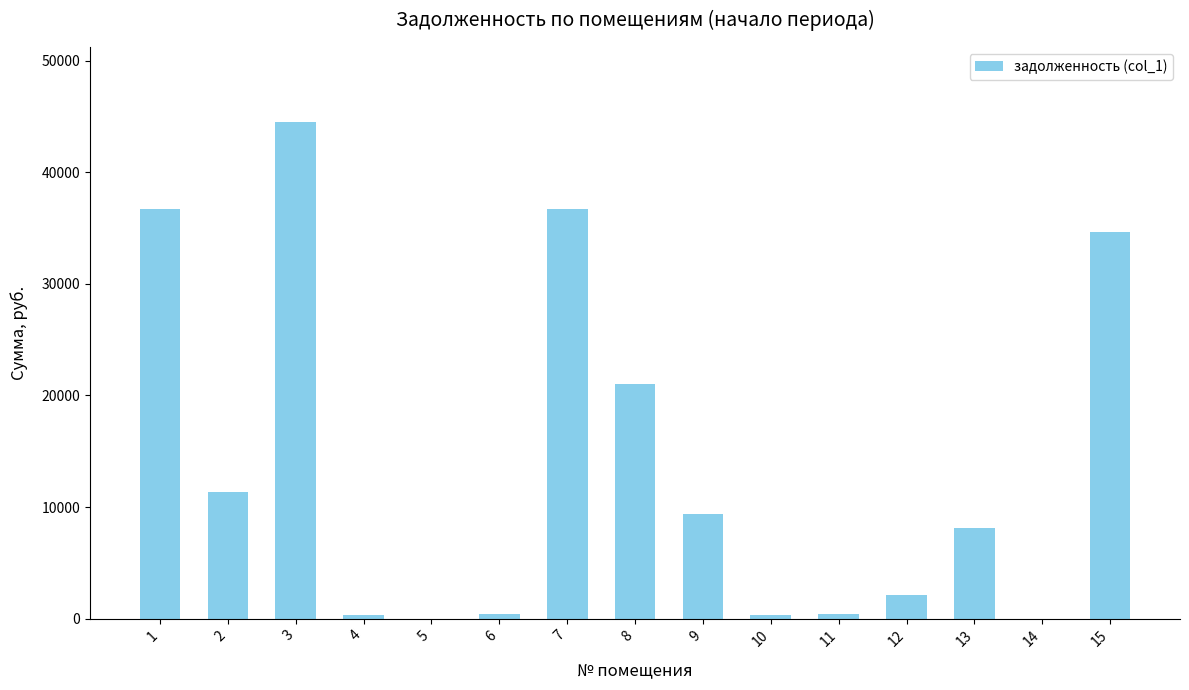

What is the ratio of the value at 2 to the value at 13?

1.4